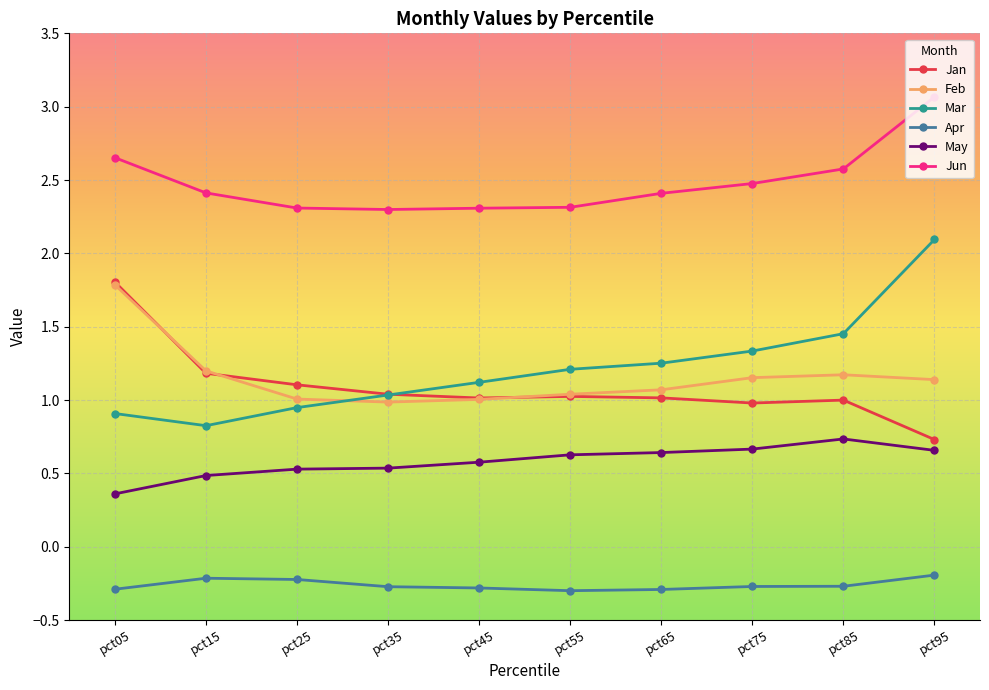

How many series are shown in this chart?

6